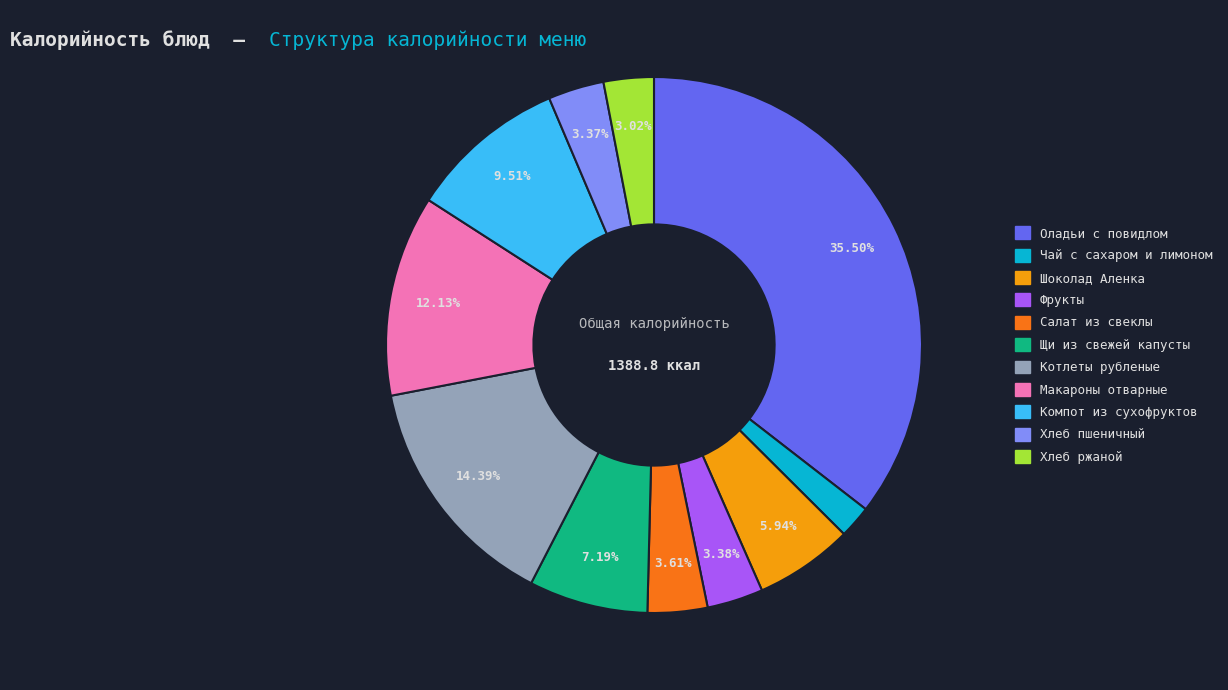

How much of the chart is everything except Шоколад Аленка?

94.1%